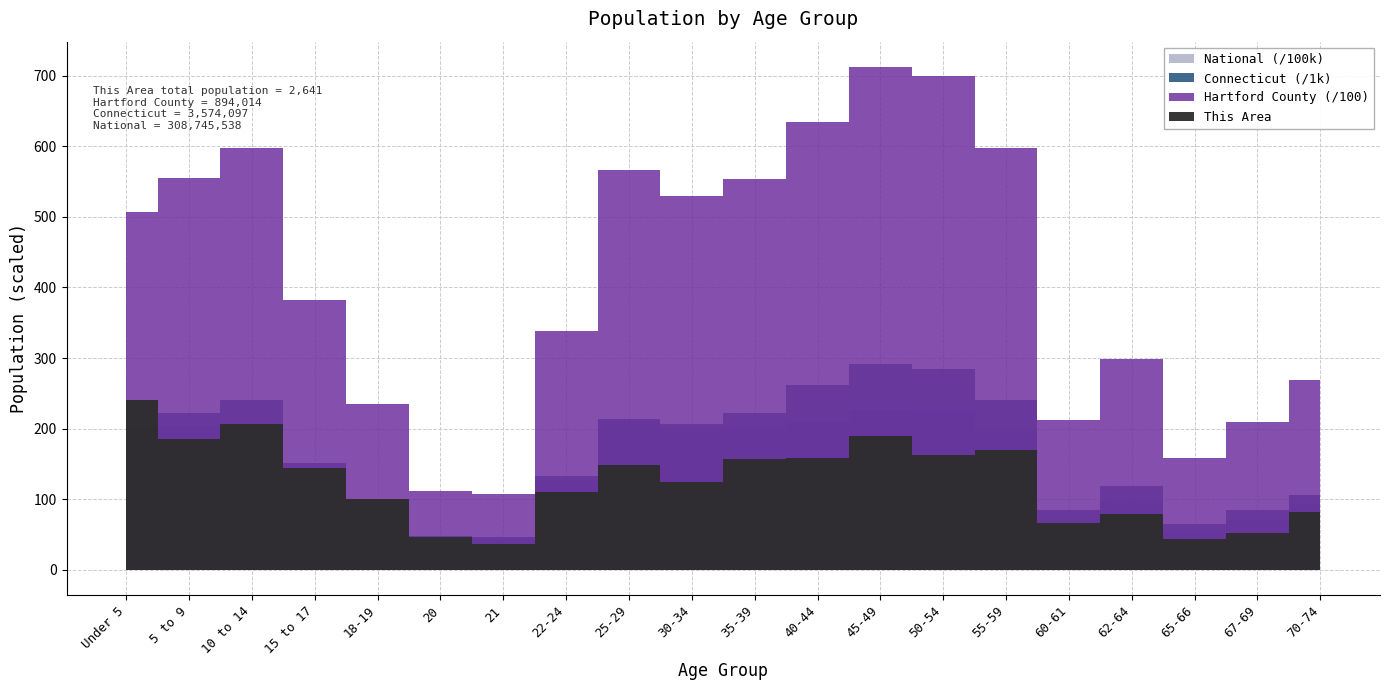

In Connecticut, how many points are lower than both neighbors (excluding endpoints)?

4